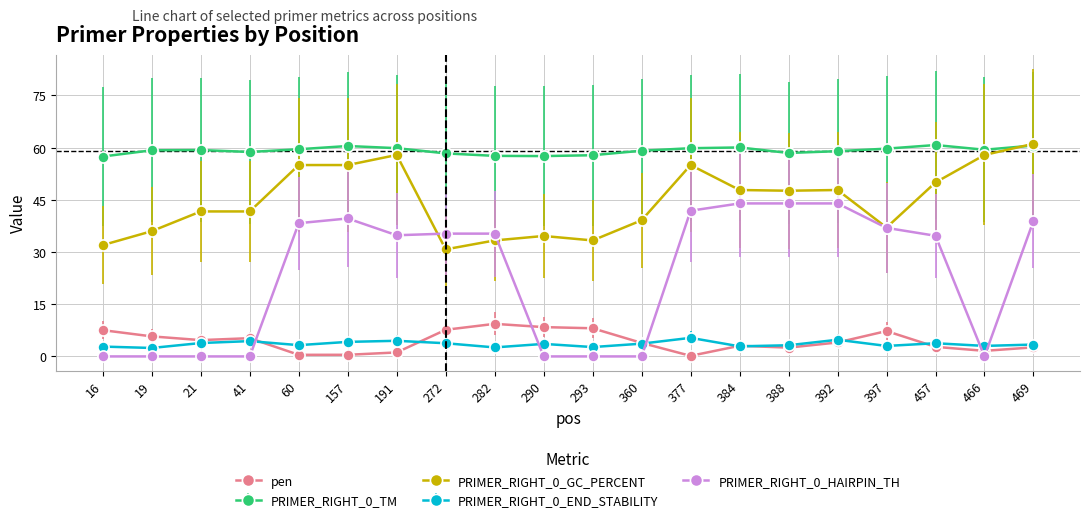

What is the value of the PRIMER_RIGHT_0_END_STABILITY point at the 17th from the left?

3.0